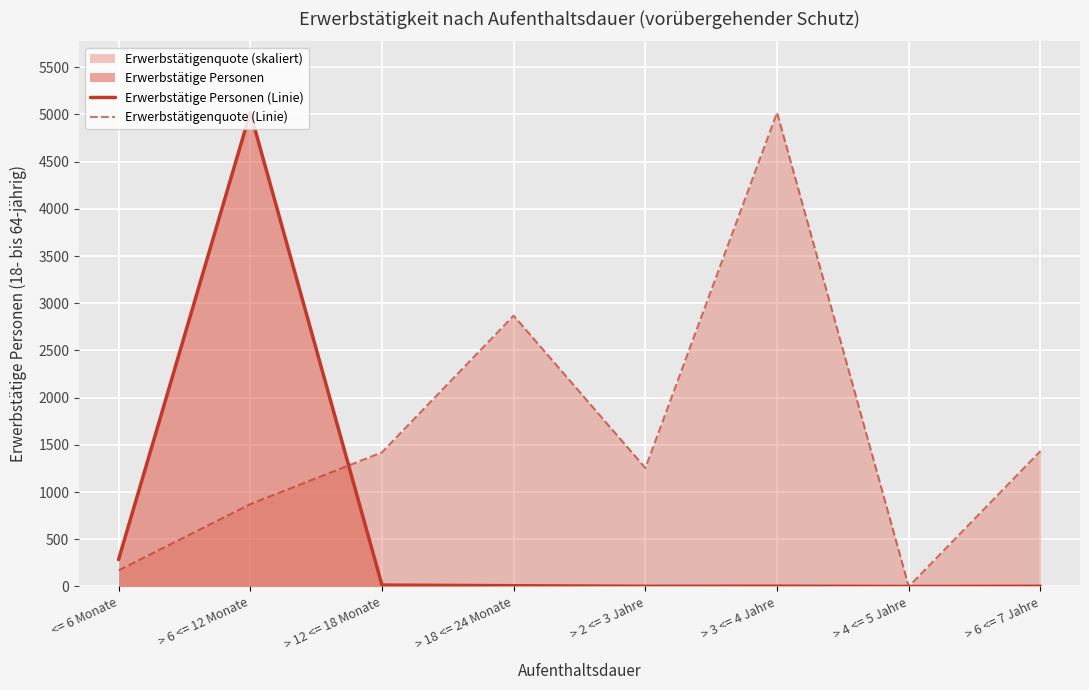

Does the chart display data point markers on the line(s)?

No